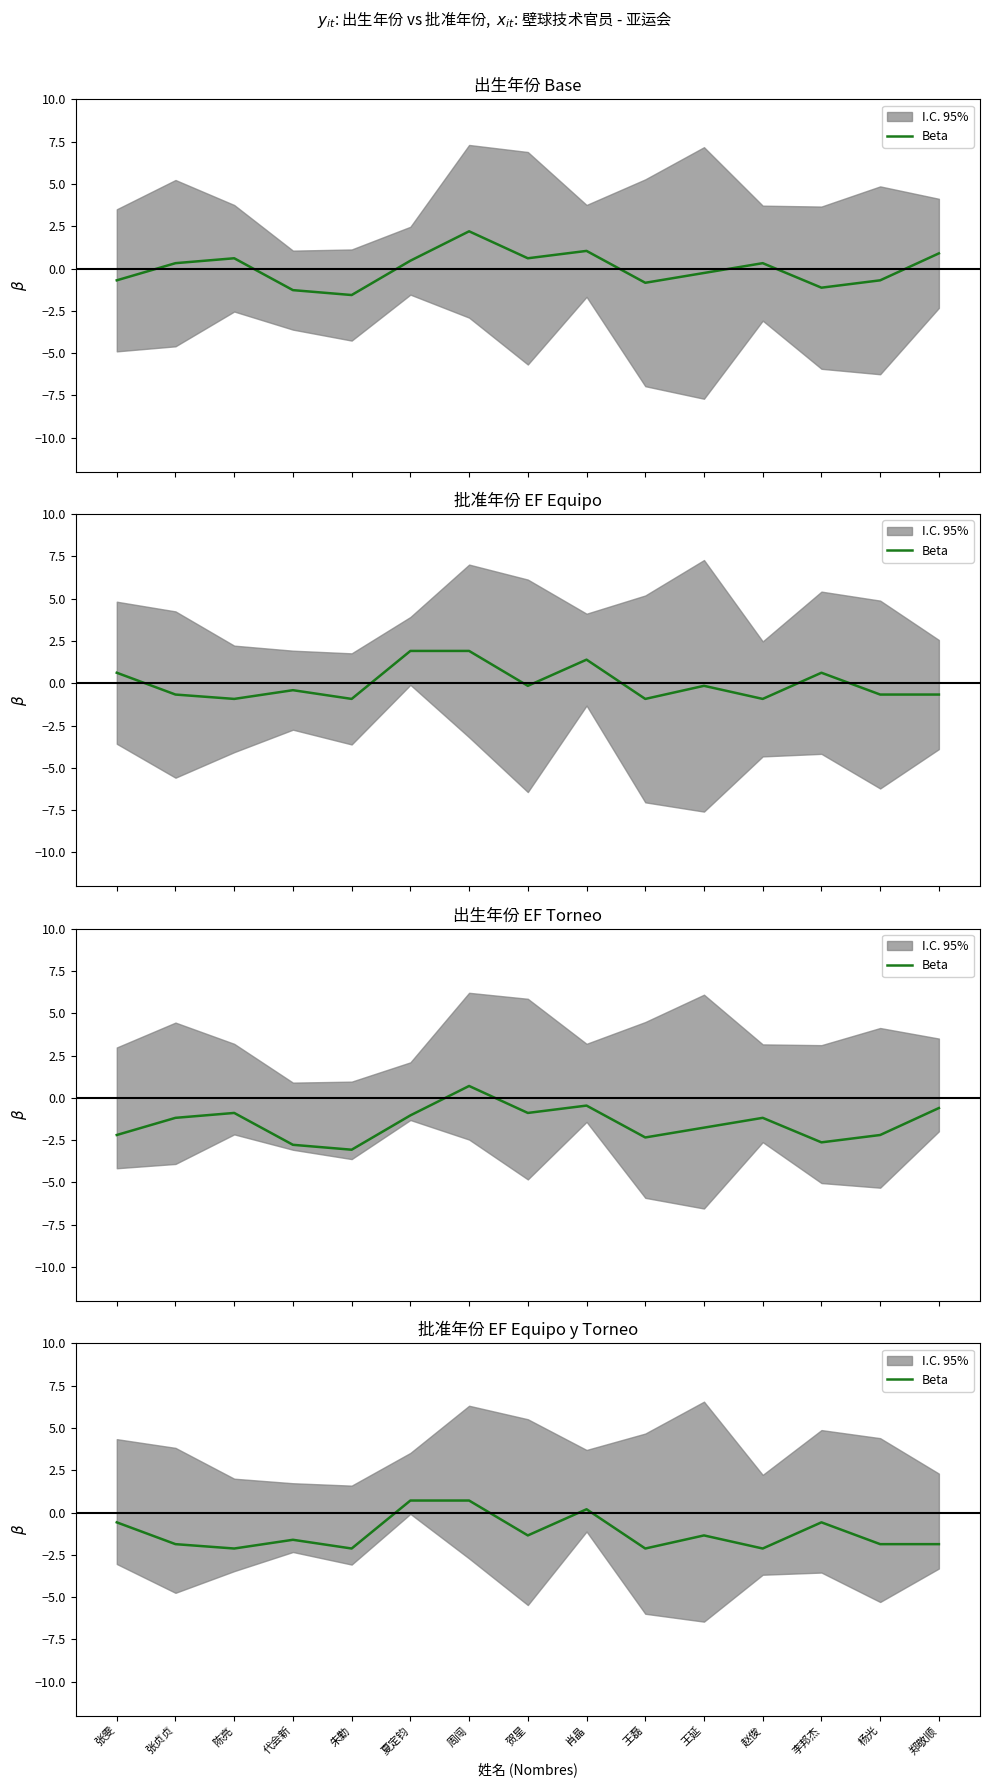

At which label is the value closest to 0?

肖晶